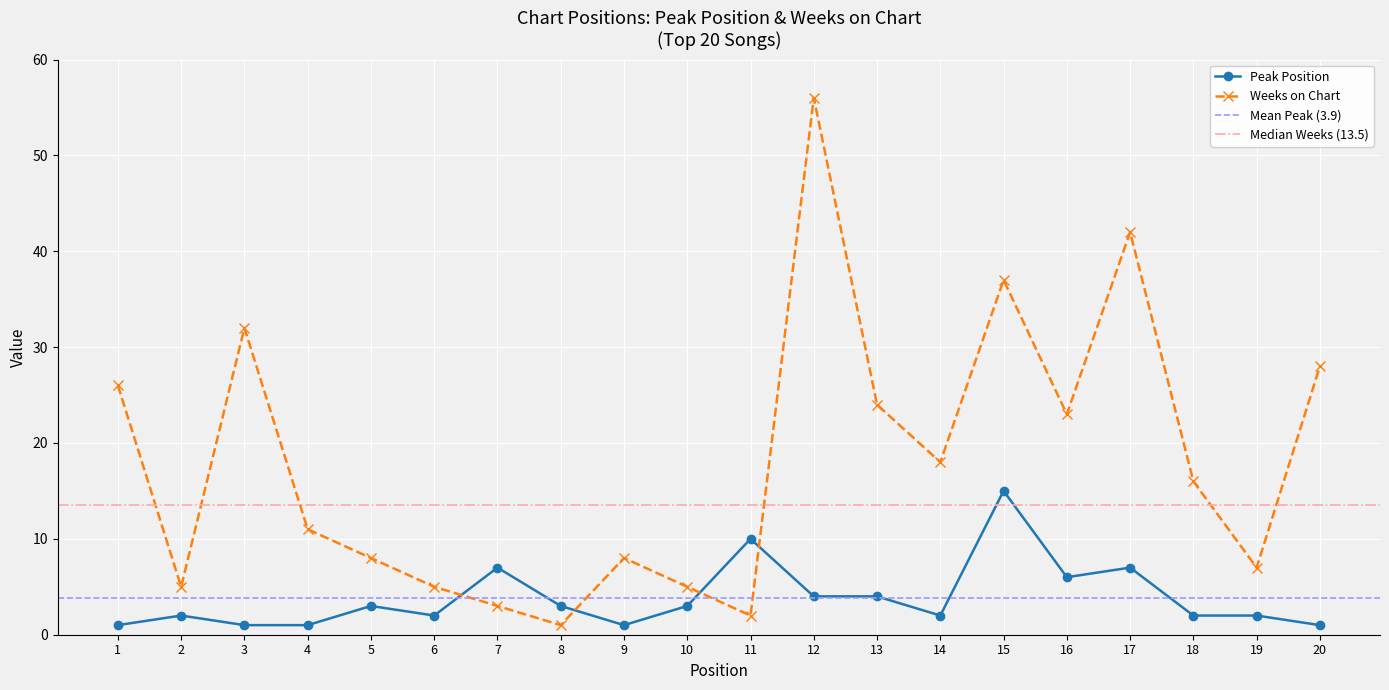

True or false: Peak Position has a value of 3 at 2.

False